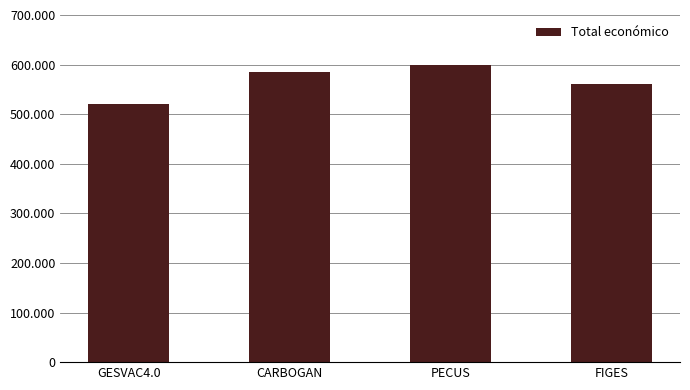

The value at FIGES is 560529. True or false?

True